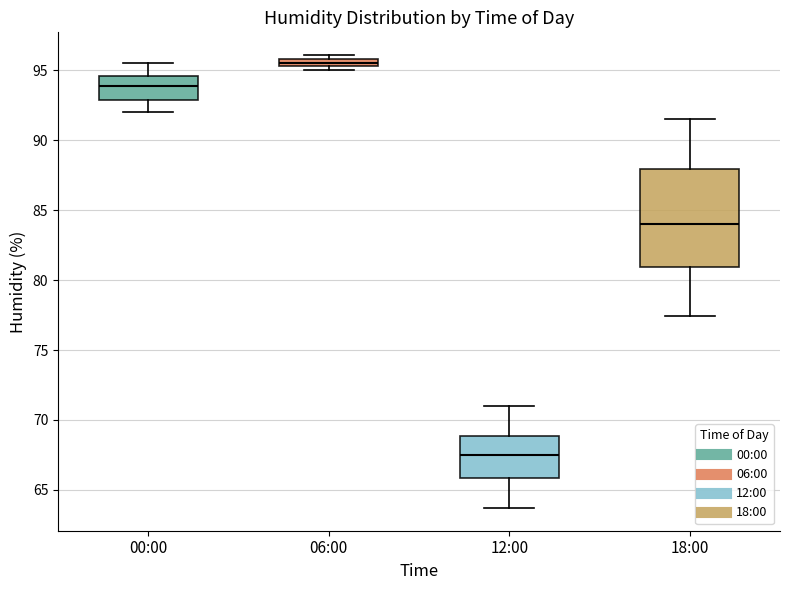

Where is the upper edge of the box for 12:00 on the y-axis? The values are not printed on the chart, so give them approximately, as read against the axis.

69.0